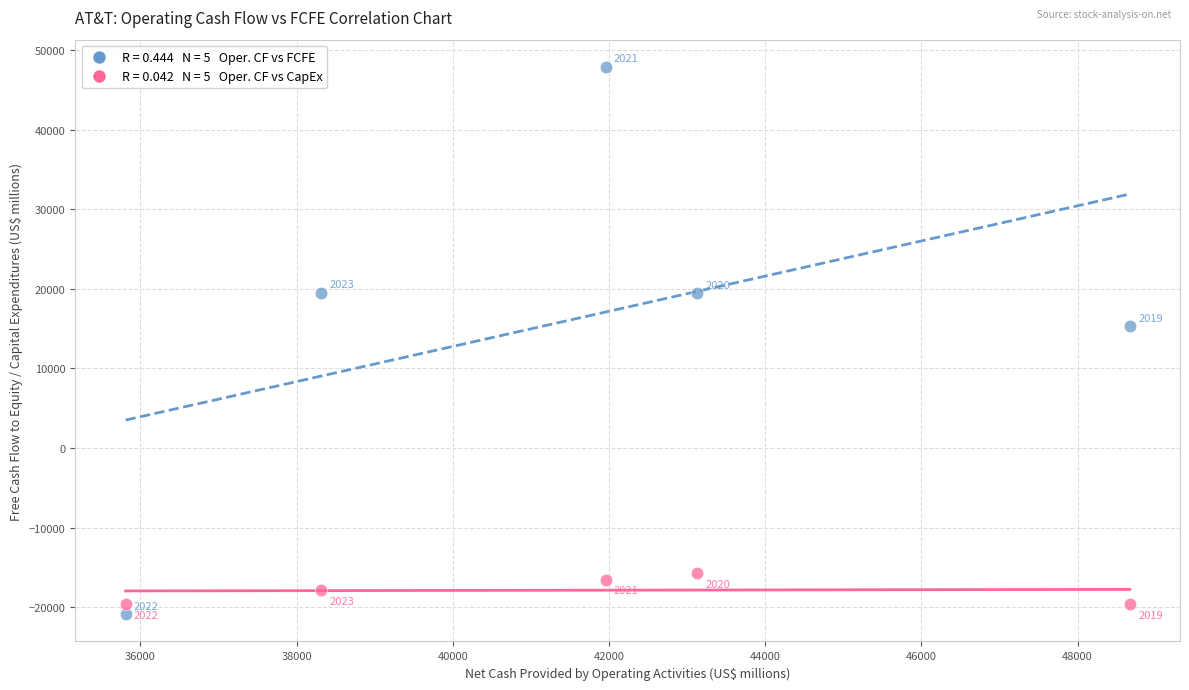

Across all series, what Y value is closest to 13509?

15312